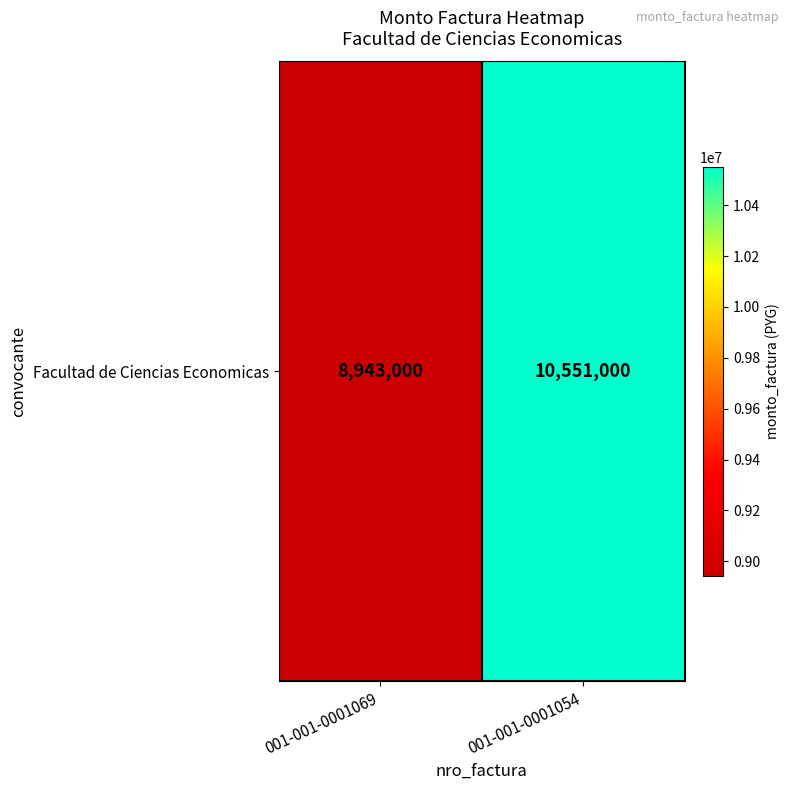

What value does the data have at 001-001-0001054, to the nearest 50?

10551000